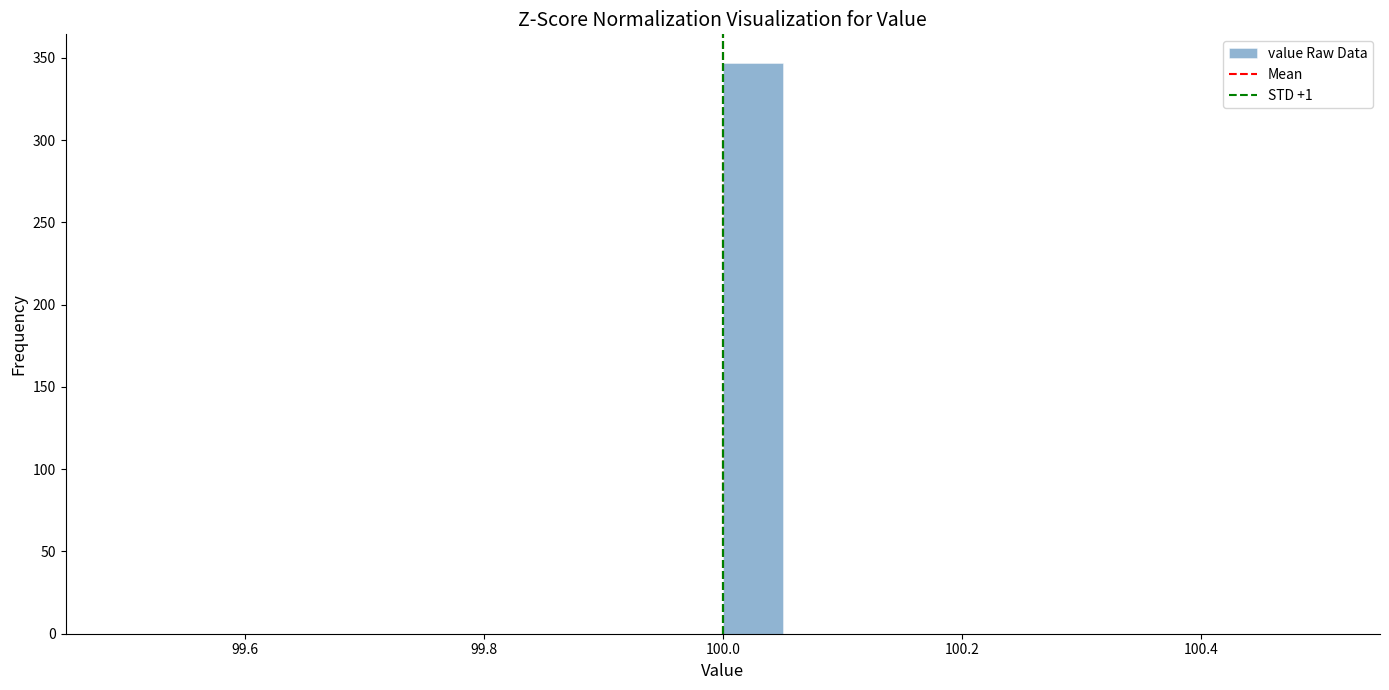

Around what value on the x-axis is the tallest bar? Give the approximate position of its centre, as read against the axis.

100.02